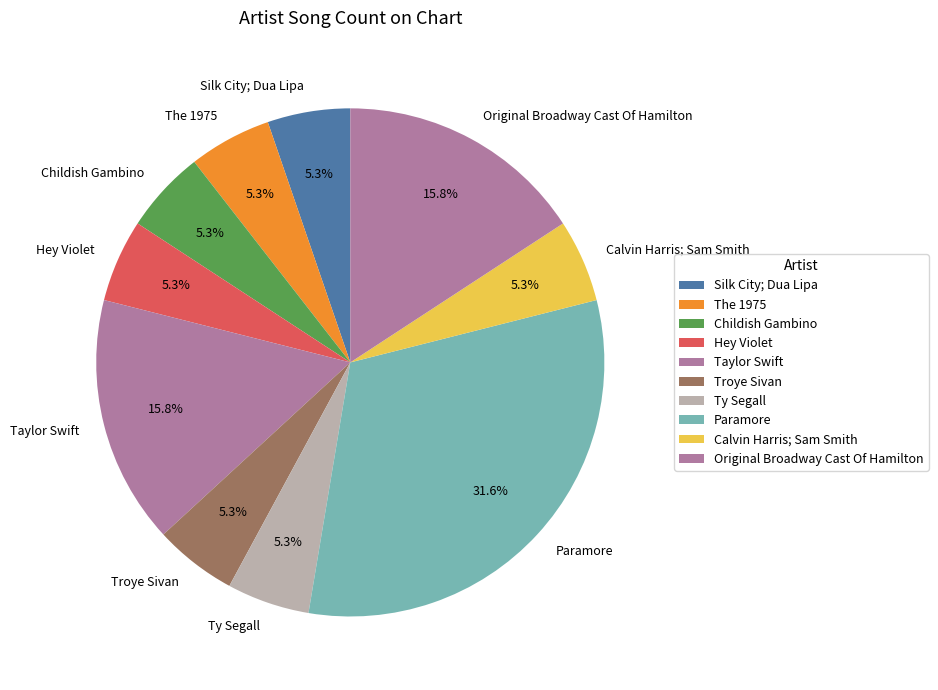

Is Childish Gambino the majority of the pie?

No